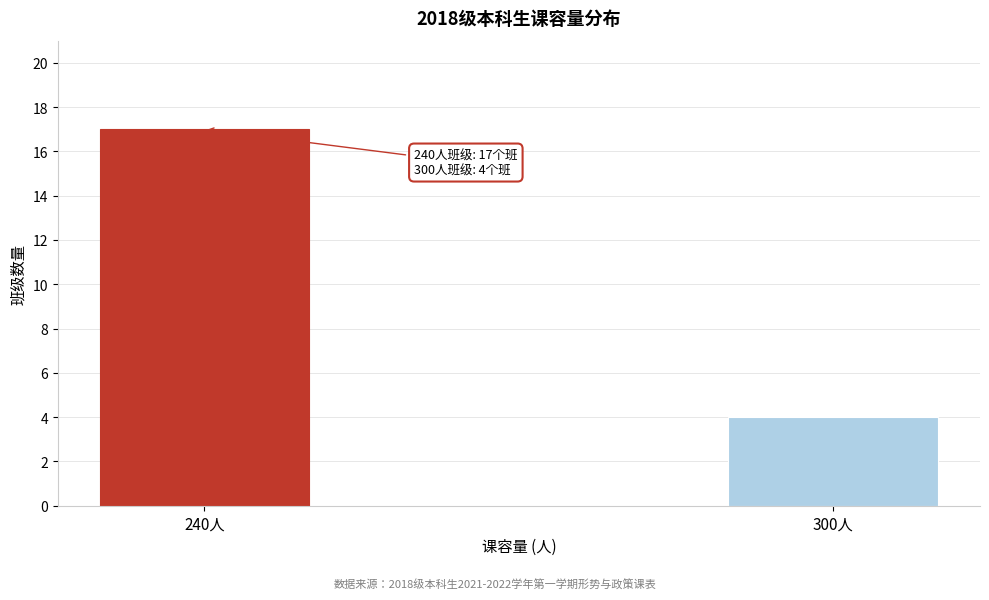

Reading left to right, extract all data points from this chart.

17	4